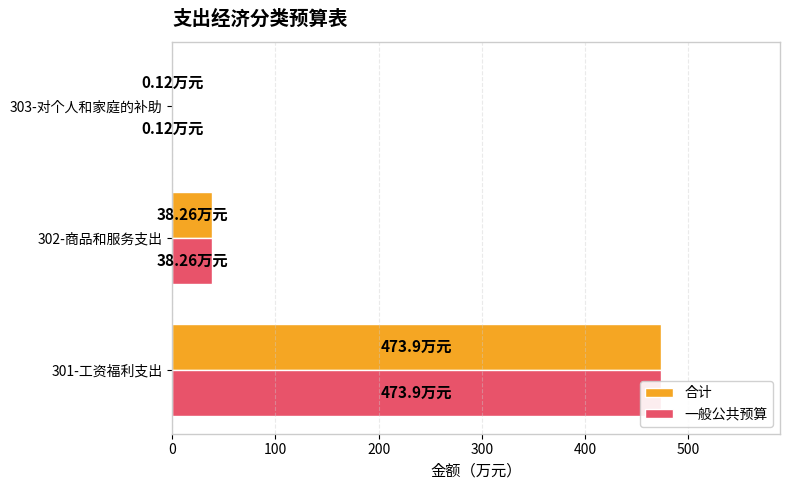

Is it true that 合计 equals 59.4 at 302-商品和服务支出?

False